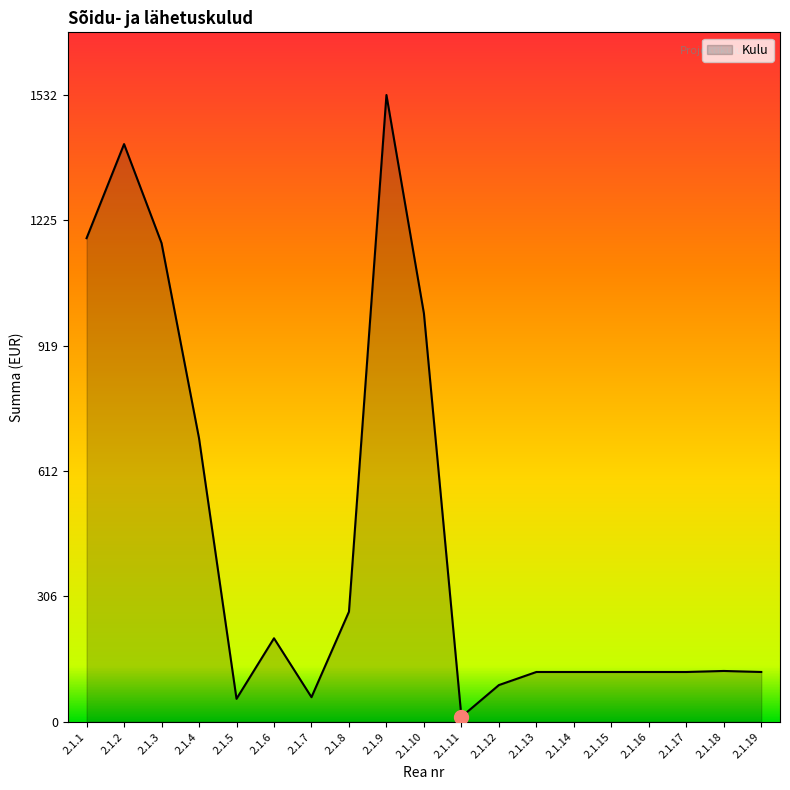

At which category does the chart reach its minimum across all series?

2.1.11